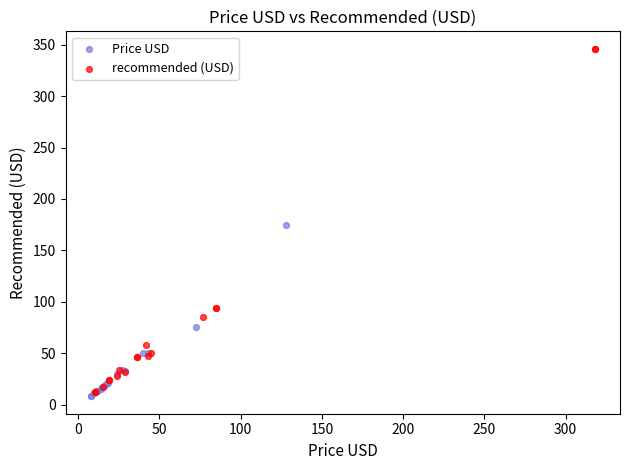

Which series reaches the maximum Y coordinate?

recommended (USD)